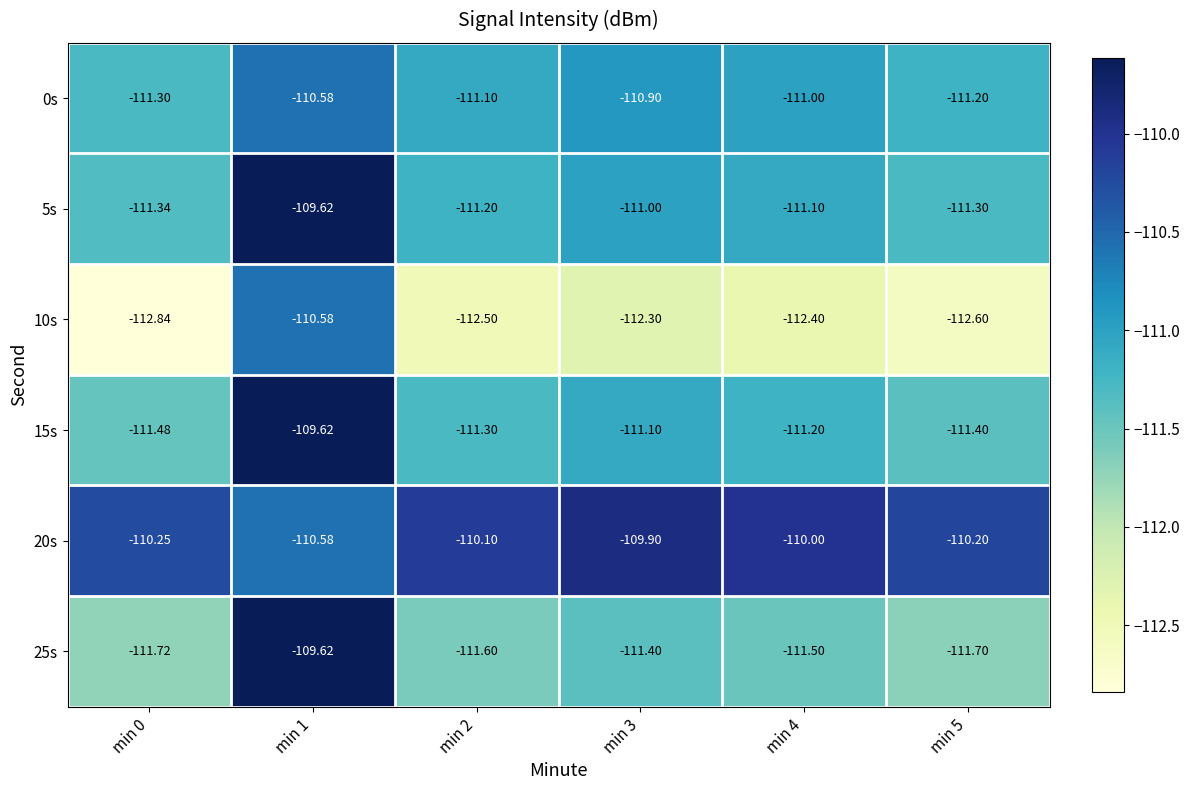

Is the value of 25s at min 0 greater than the value of 0s at min 4?

No